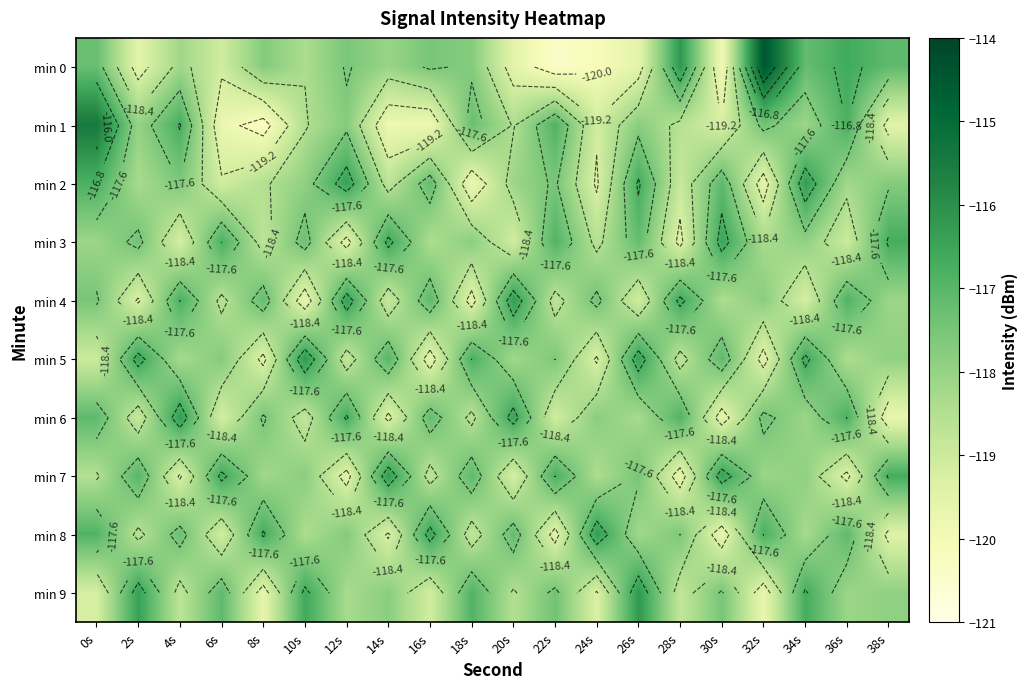

At which label is min 6 closest to -118?

34s